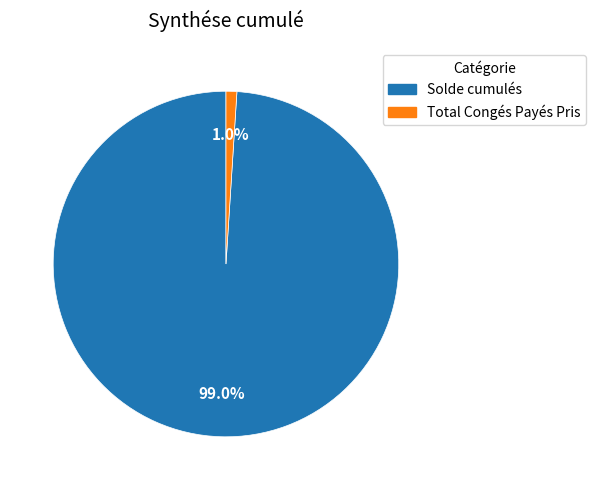

To the nearest percent, what percentage of the pie is Total Congés Payés Pris?

1%